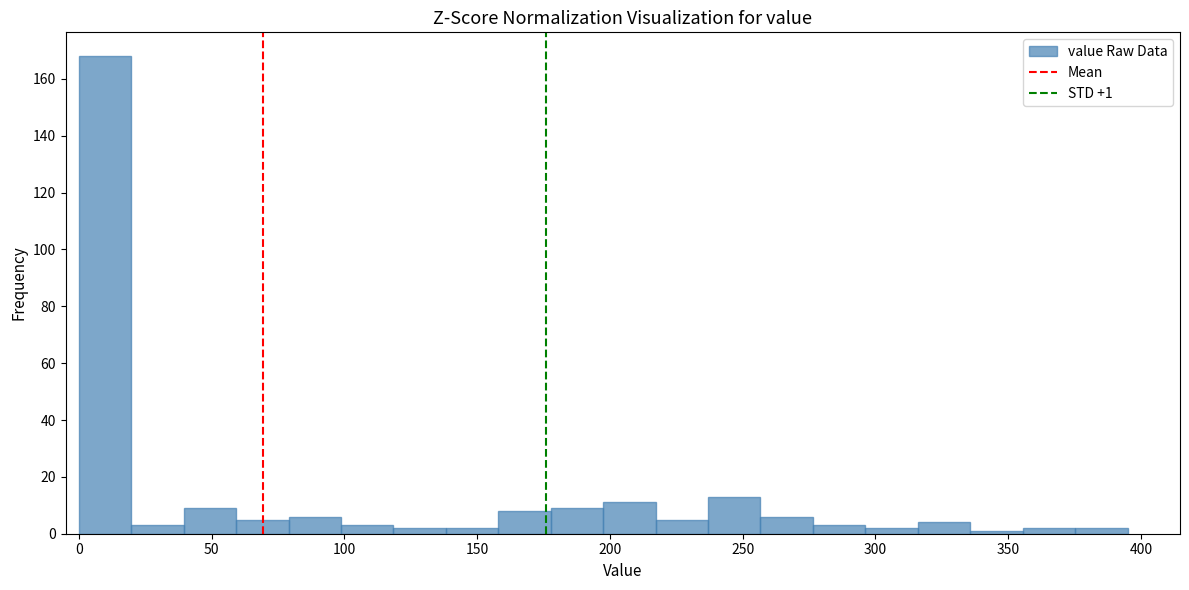

Around what value on the x-axis is the tallest bar? Give the approximate position of its centre, as read against the axis.

10